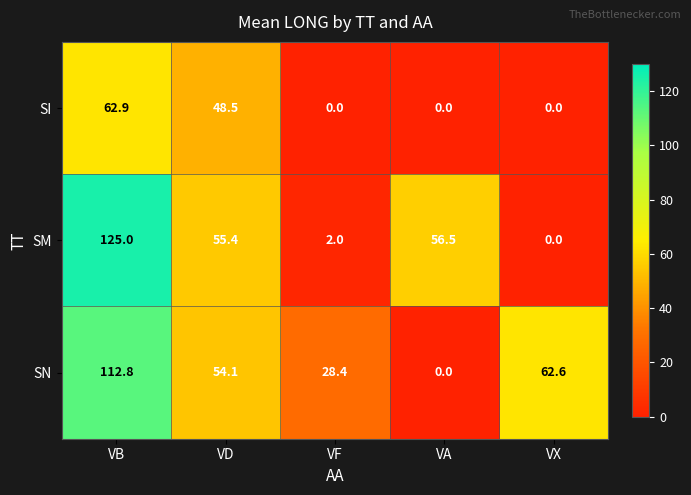

How many series are shown in this chart?

3